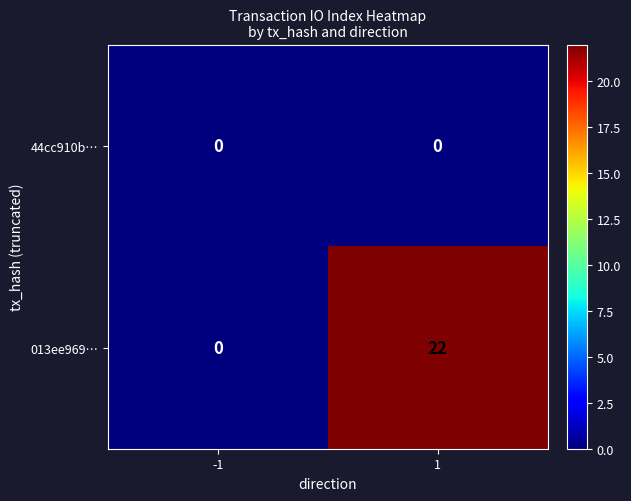

Reading left to right, list all the values displayed in this chart.

44cc910b…: 0	0
013ee969…: 0	22